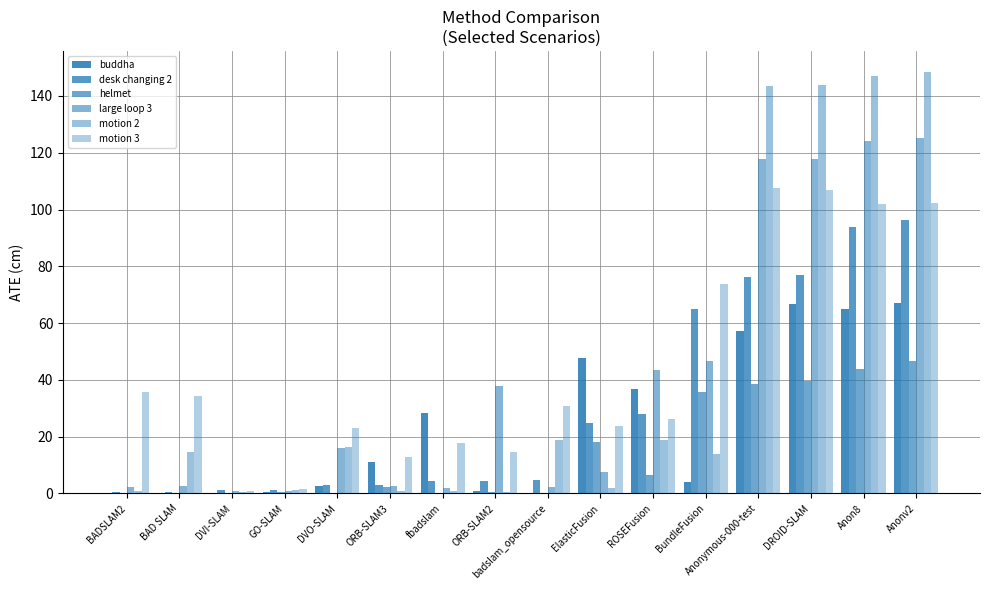

Rank the series by their maximum value, from lowest to highest.

helmet, buddha, desk changing 2, motion 3, large loop 3, motion 2